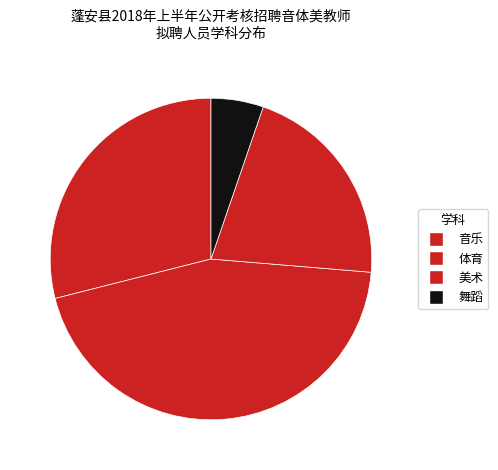

Count the number of slices in the pie.

4